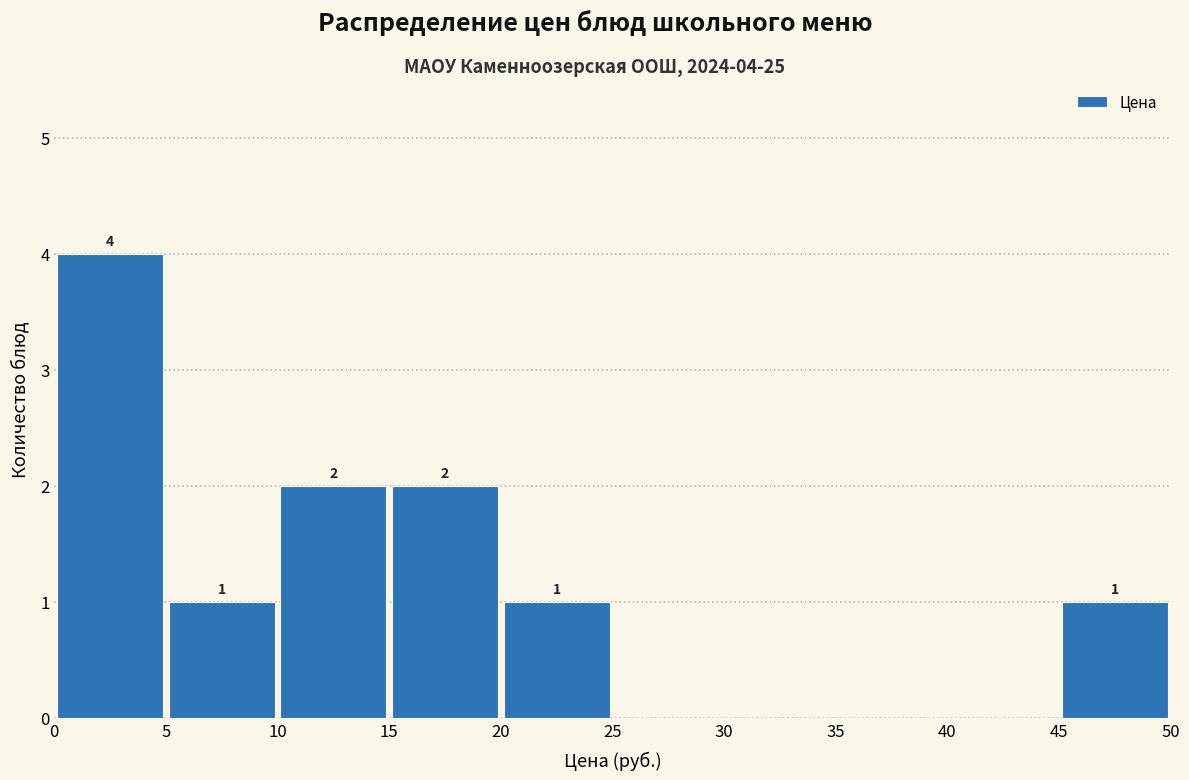

Which range on the x-axis has the tallest bar?

0 to 5